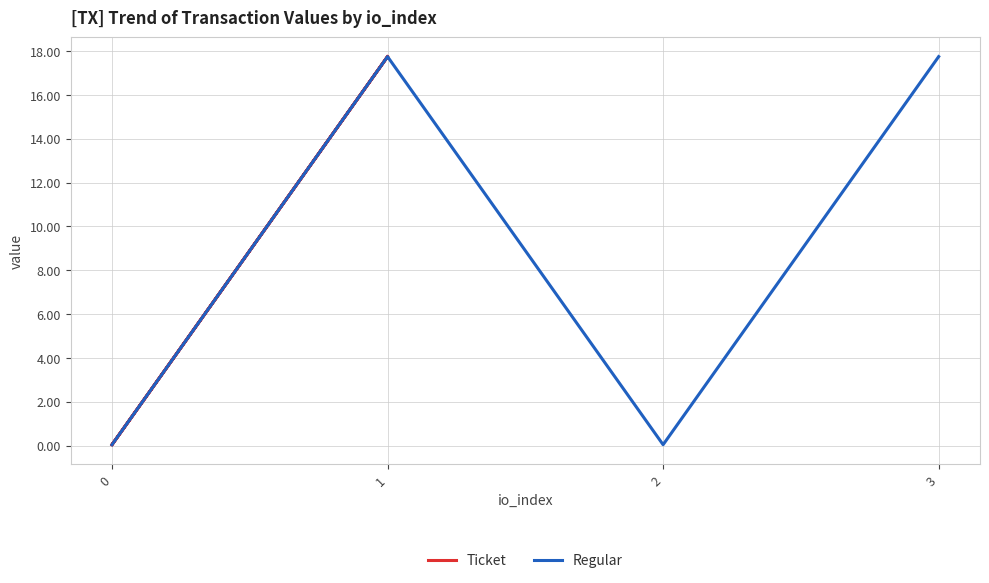

True or false: Regular has more than 2 interior local peaks.

False